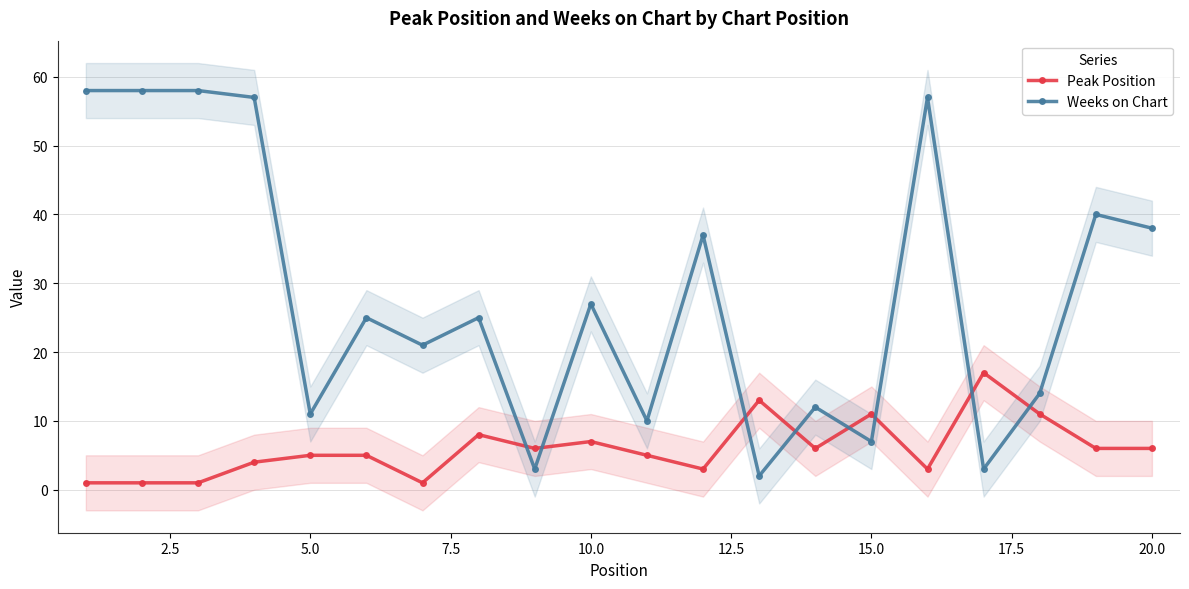

Where is Weeks on Chart nearest to the value 30?

10.0